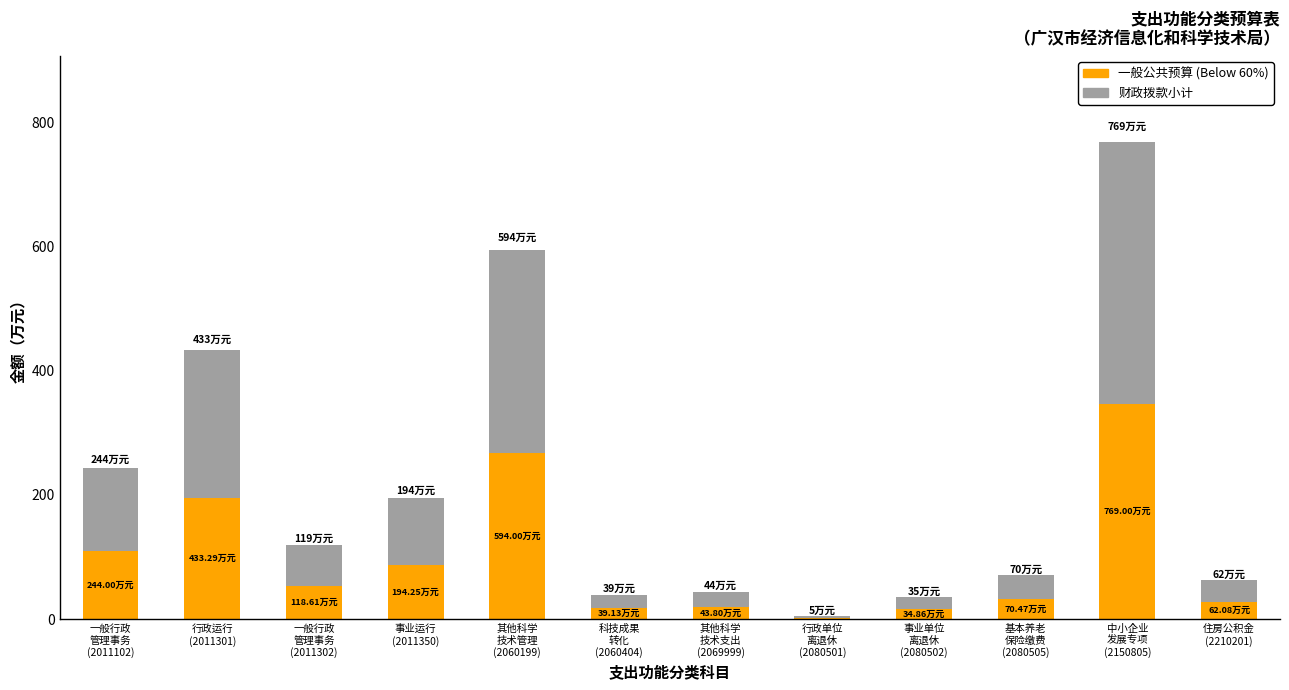

What is the total value across all series at 基本养老
保险缴费
(2080505)?

70.5